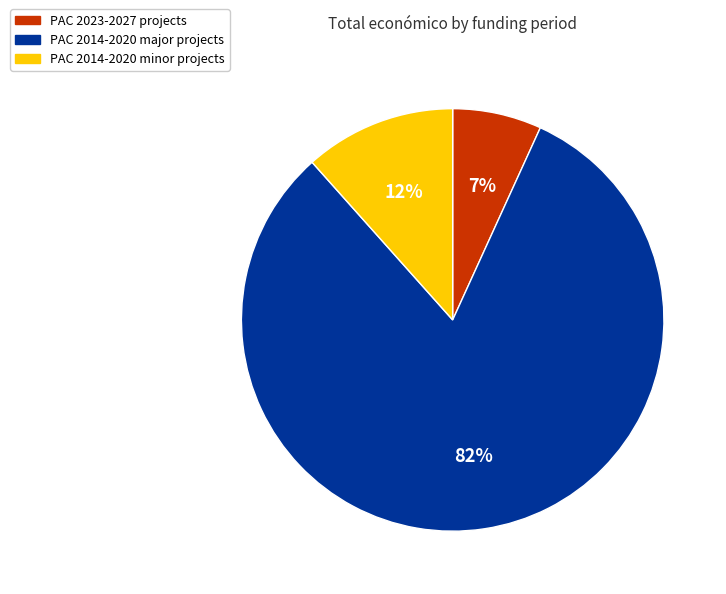

Count the number of slices in the pie.

3